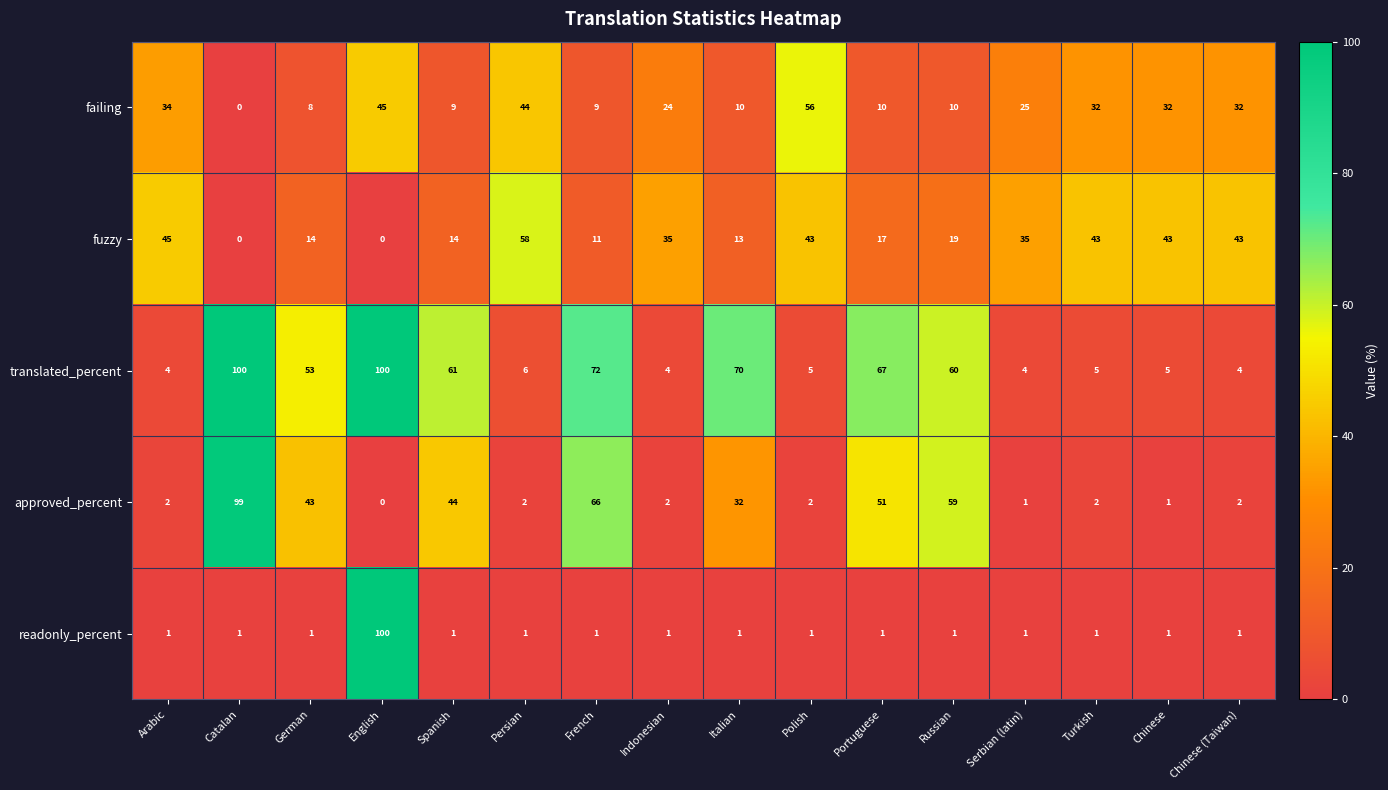

Where does the failing series first go above 25?

Arabic